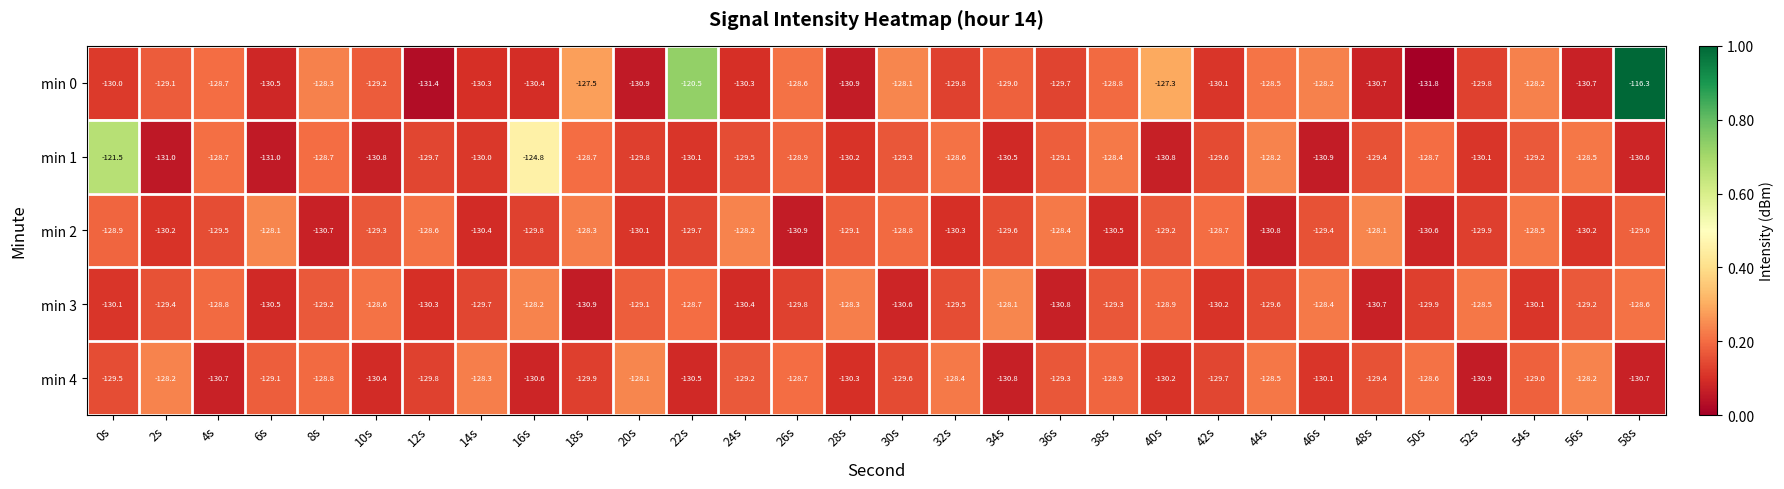

Rank the series at 20s from highest to lowest value.

min 4, min 3, min 1, min 2, min 0